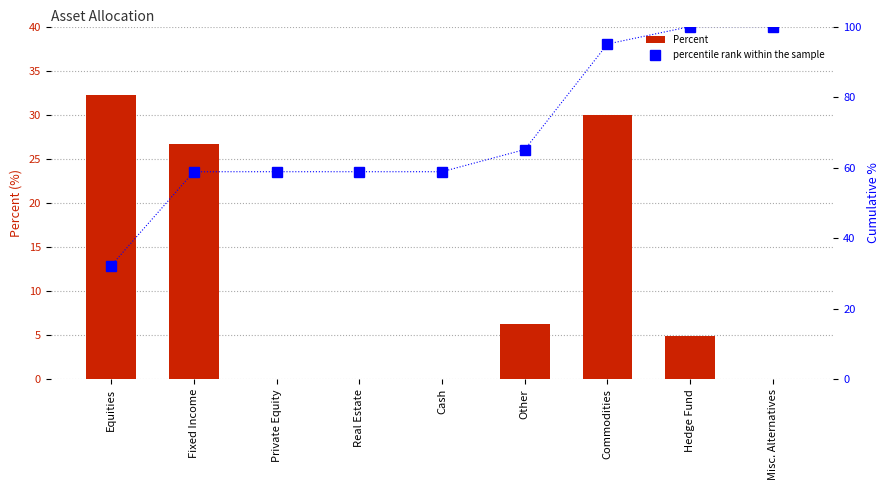

Rank the categories by Percent value from lowest to highest.

Private Equity, Real Estate, Cash, Misc. Alternatives, Hedge Fund, Other, Fixed Income, Commodities, Equities